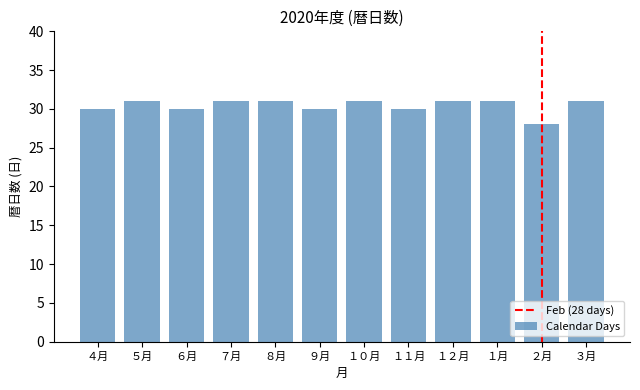

What is the maximum value shown in the chart?

31